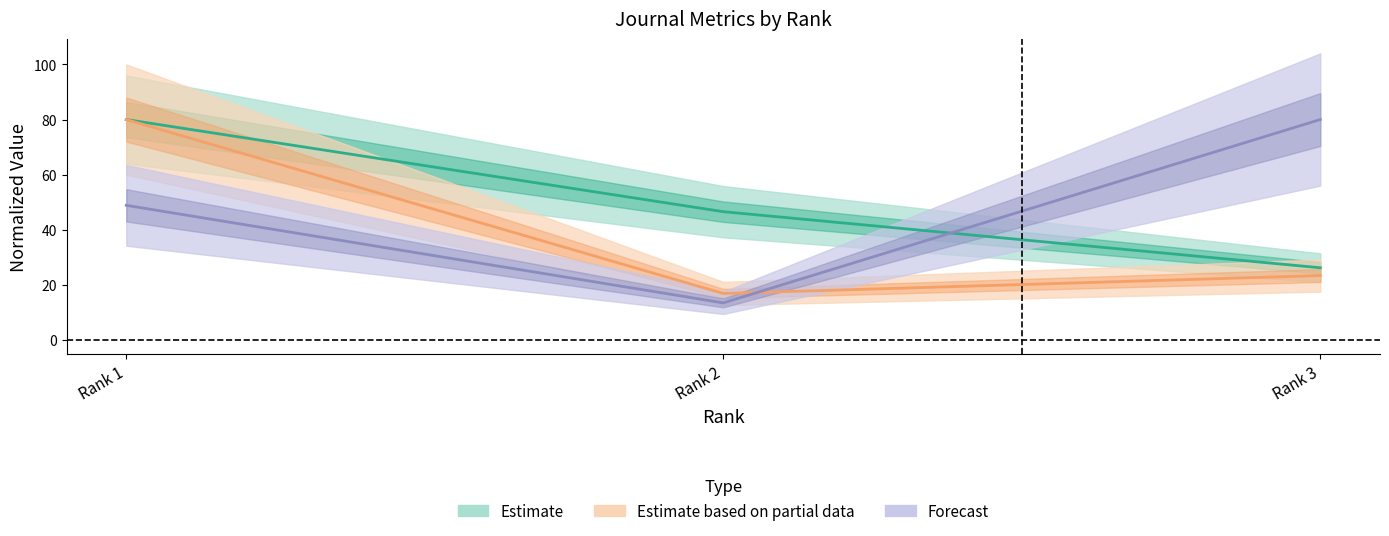

The Total Docs. (2001) series shows 16.2 at Rank 3. True or false?

False